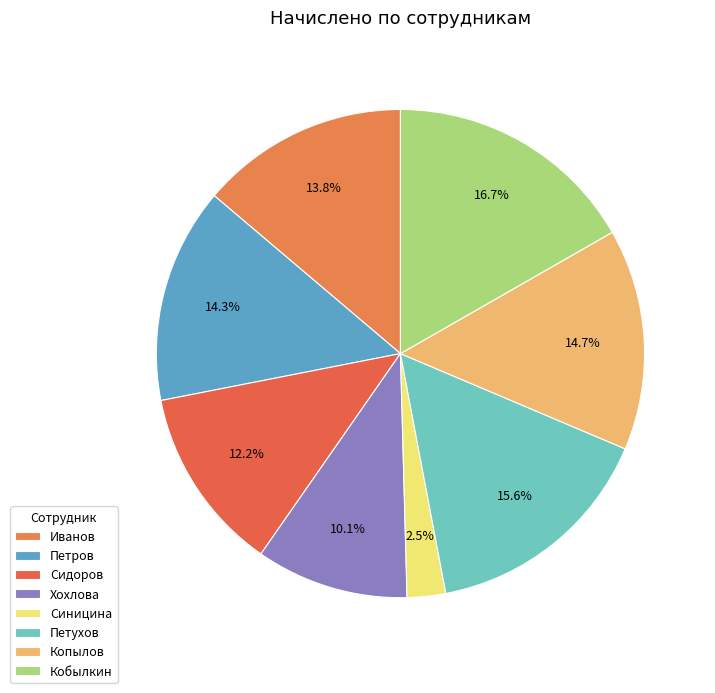

What percentage is the Хохлова slice, to the nearest percent?

10%